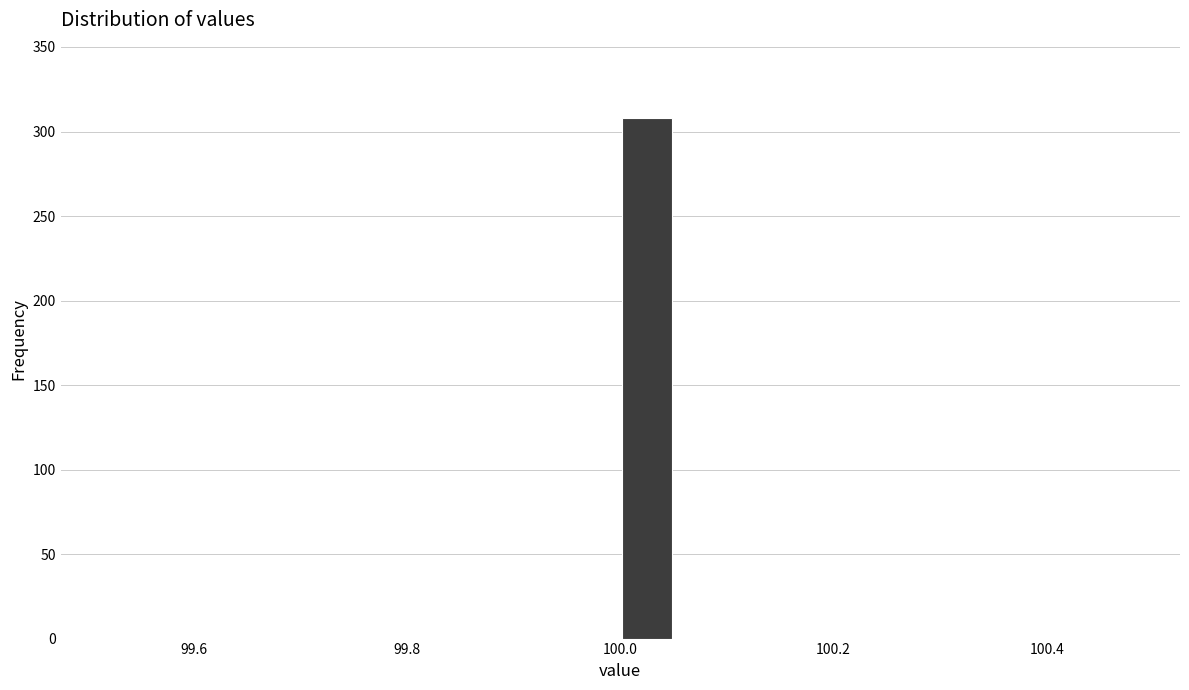

Read against the x-axis, roughly where is the centre of the tallest bar?

100.02